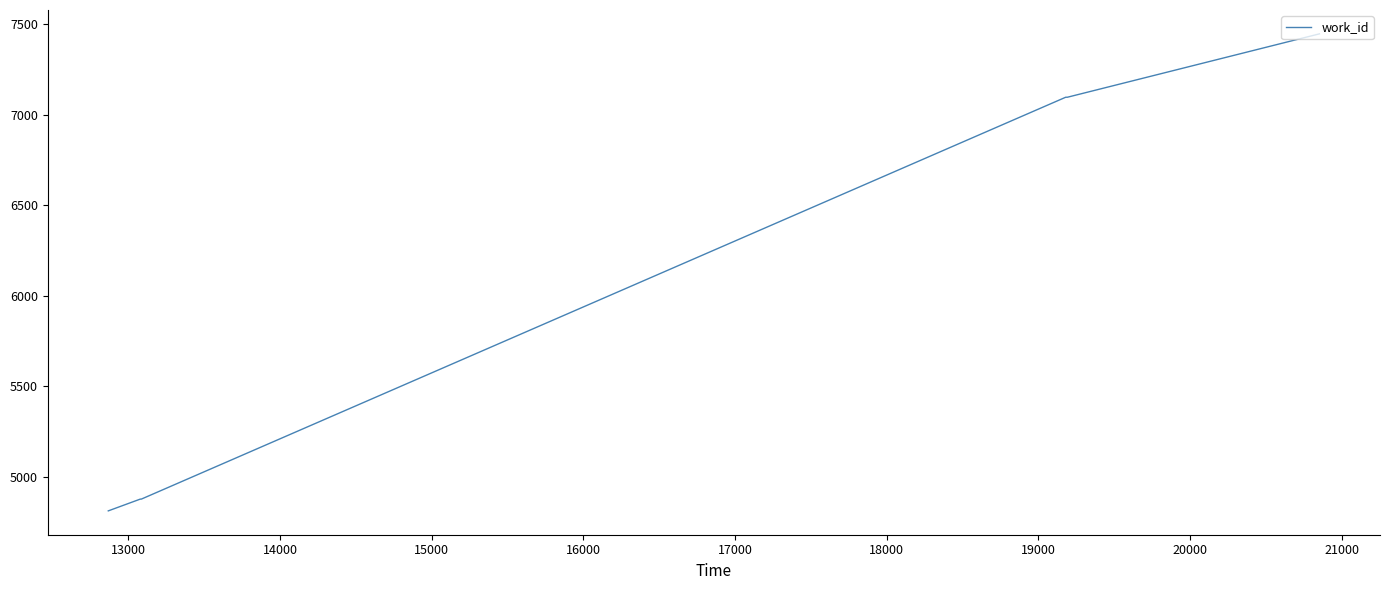

What is the difference between the maximum and minimum values?

2634